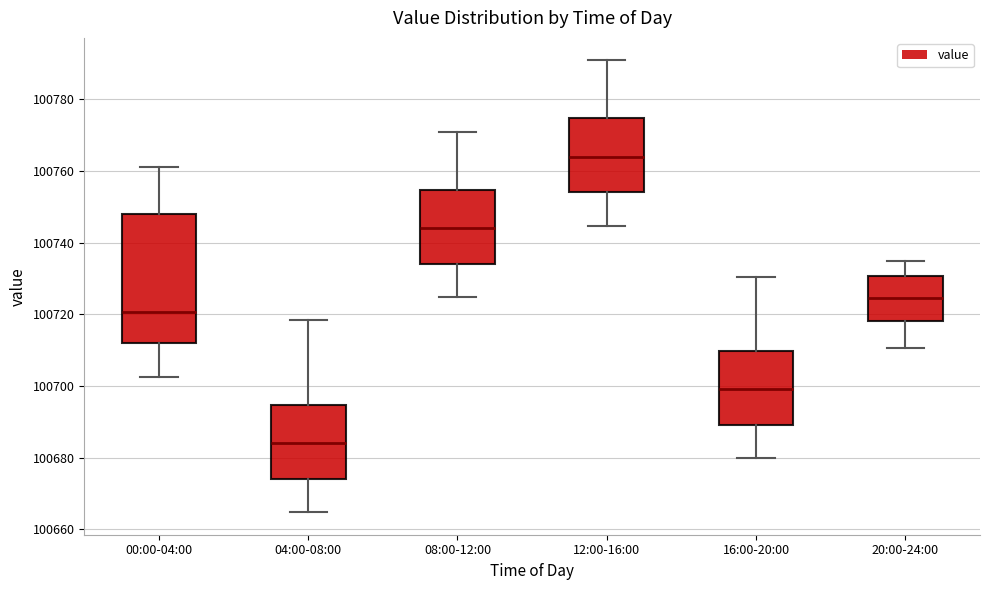

Comparing the boxes themselves (not the whiskers), which one is the tallest?

00:00-04:00